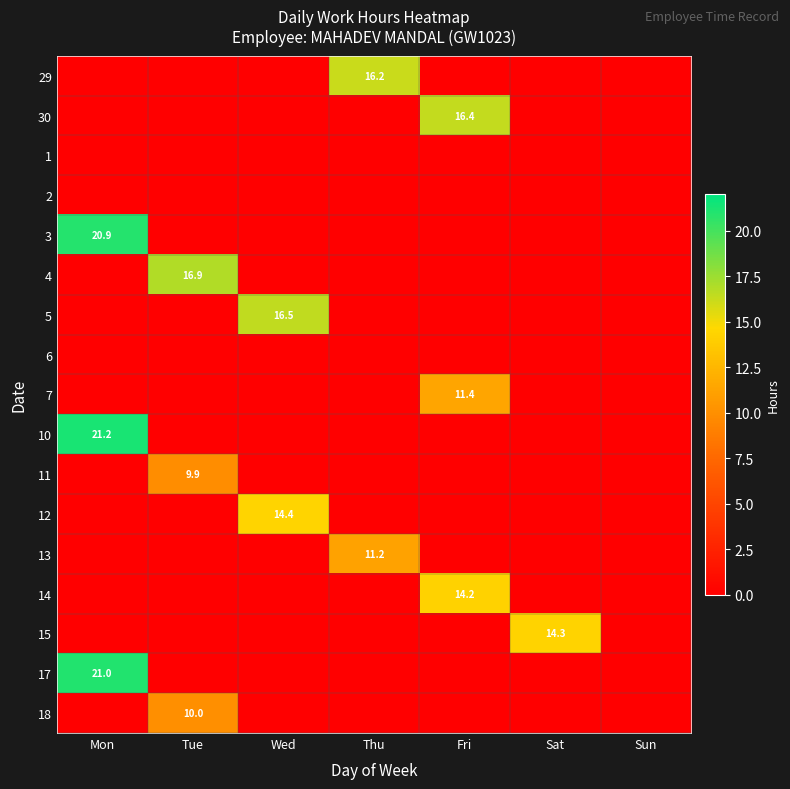

What is the total value across all series at Wed?

30.9